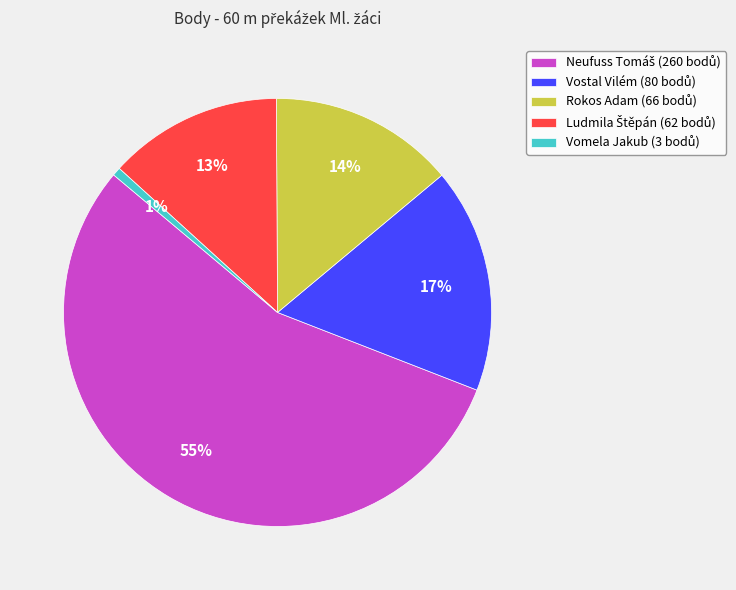

How many segments does this pie chart have?

5